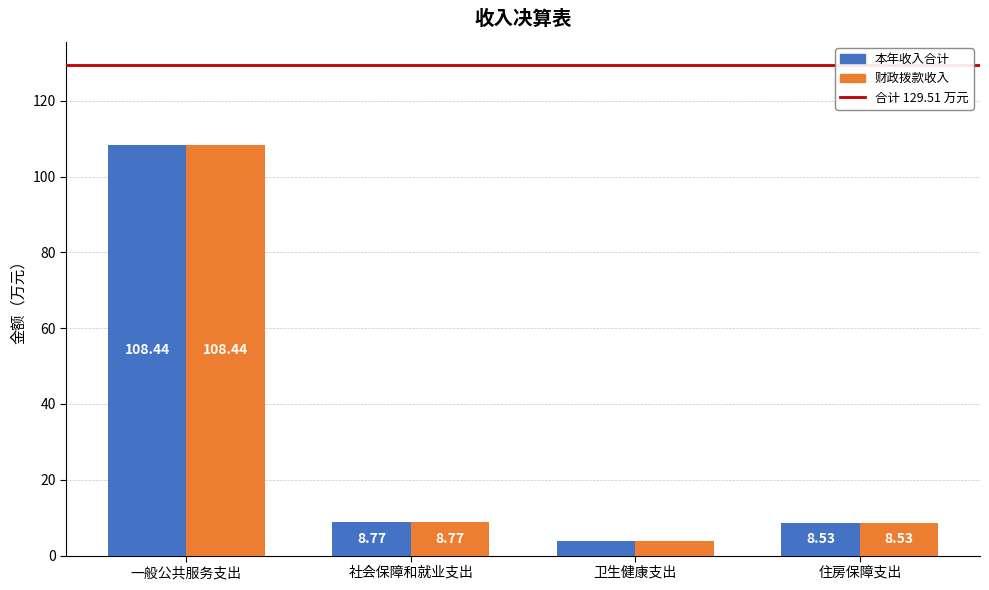

What is the label of the 3rd bar from the right?

社会保障和就业支出